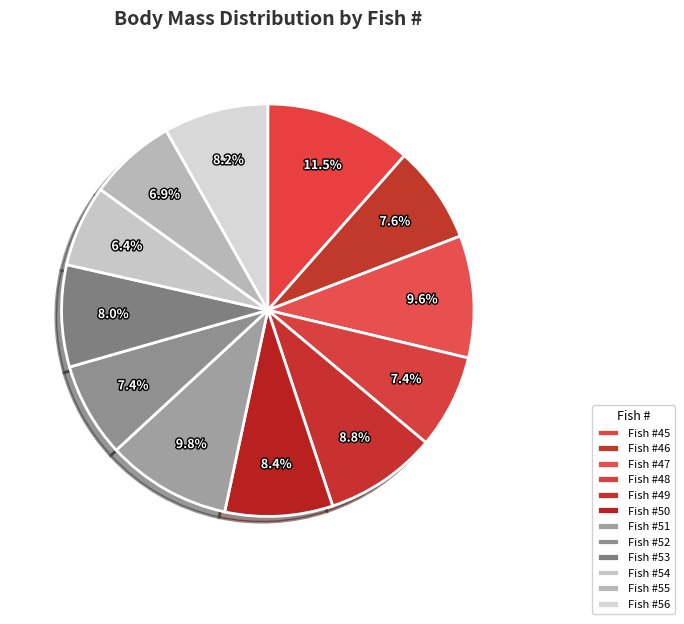

Which category has the smallest portion of the pie?

54